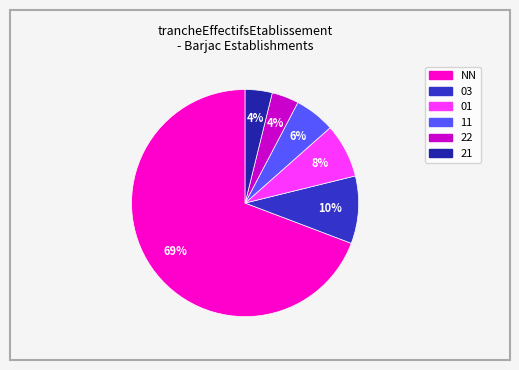

To the nearest percent, what is the average slice percentage?

17%